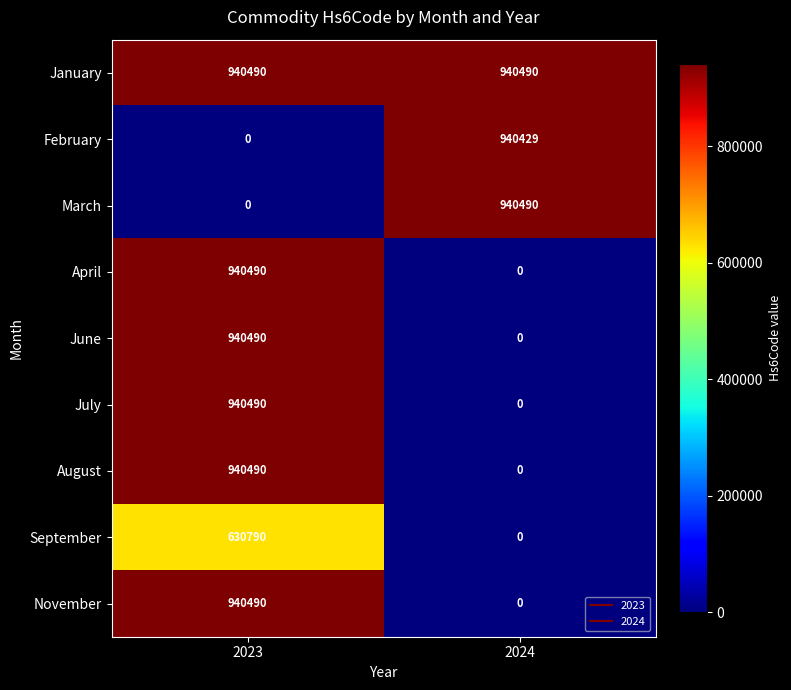

Reading left to right, list all the values displayed in this chart.

January: 2023=940490	2024=940490
February: 2023=0	2024=940429
March: 2023=0	2024=940490
April: 2023=940490	2024=0
June: 2023=940490	2024=0
July: 2023=940490	2024=0
August: 2023=940490	2024=0
September: 2023=630790	2024=0
November: 2023=940490	2024=0